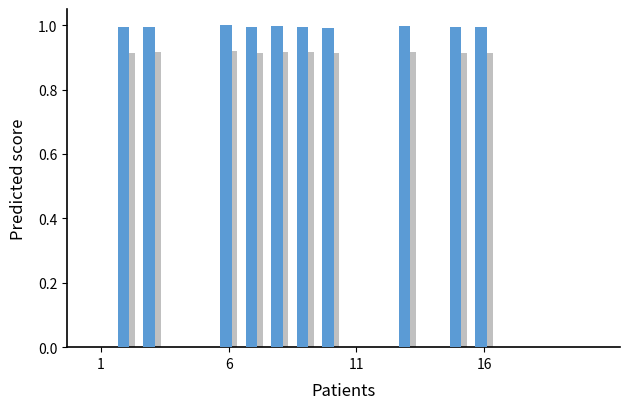

What is the greatest value displayed?

1.0